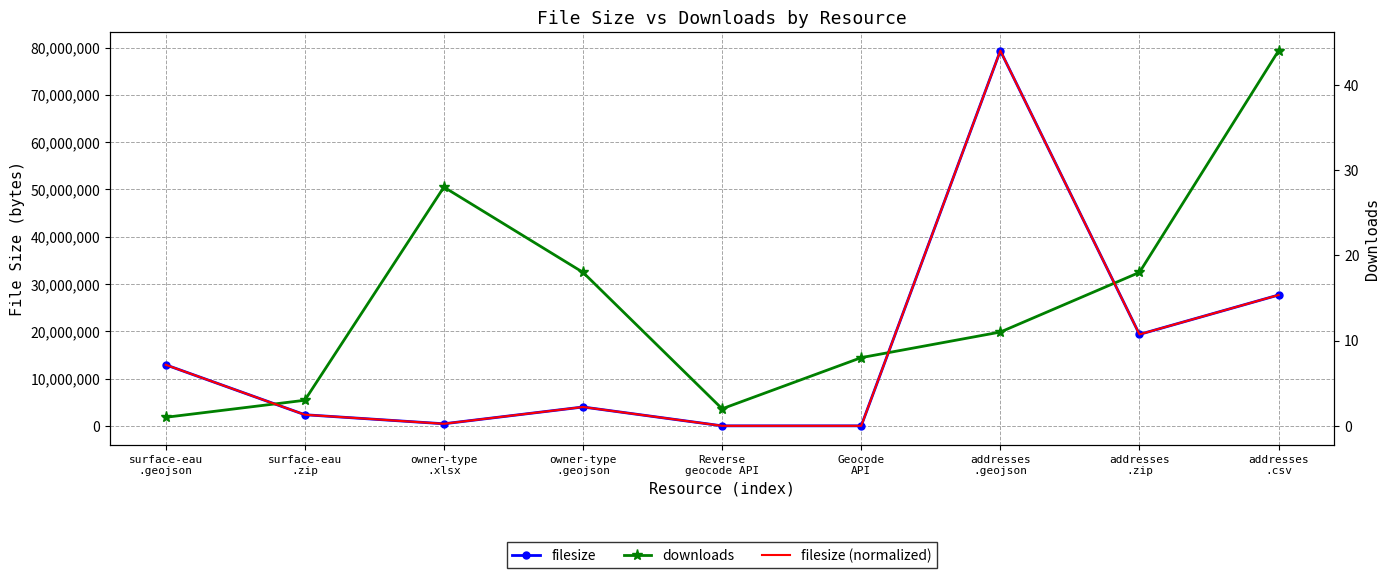

True or false: filesize and filesize (normalized) intersect in this chart.

False